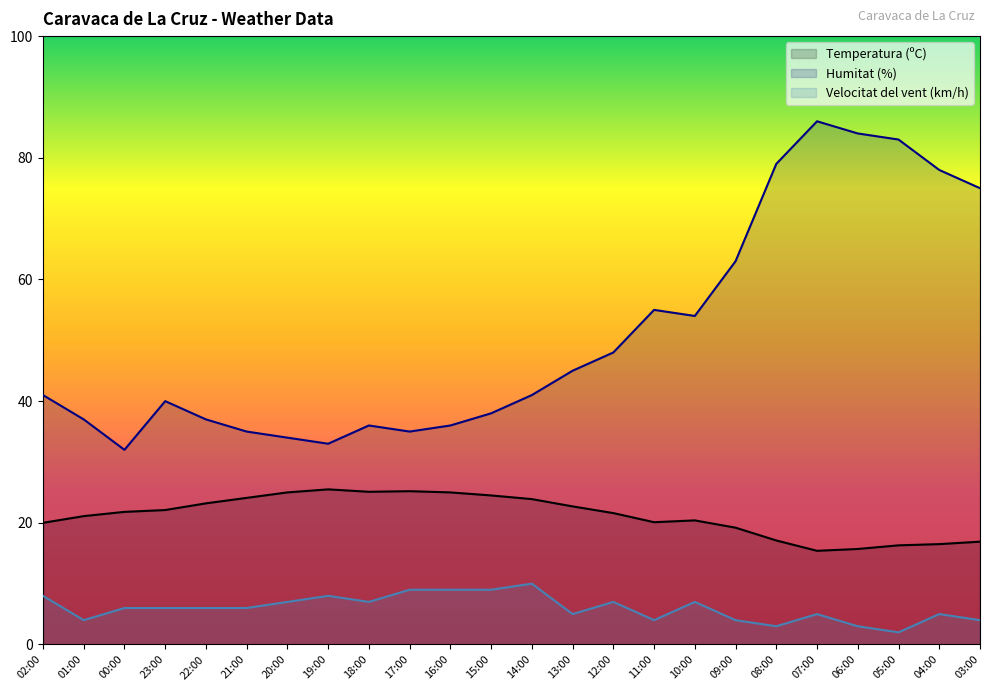

What is the spread (max minus min) of values at 02:00?

33.0